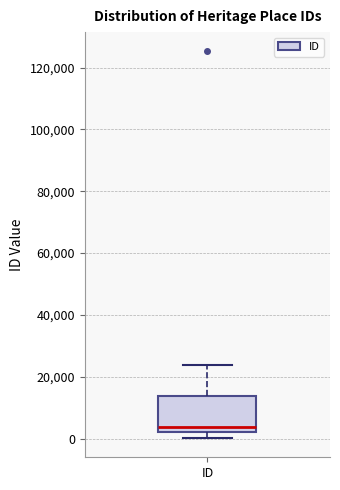

Where does the median line of the box for ID sit on the y-axis? The values are not printed on the chart, so give them approximately, as read against the axis.

4000